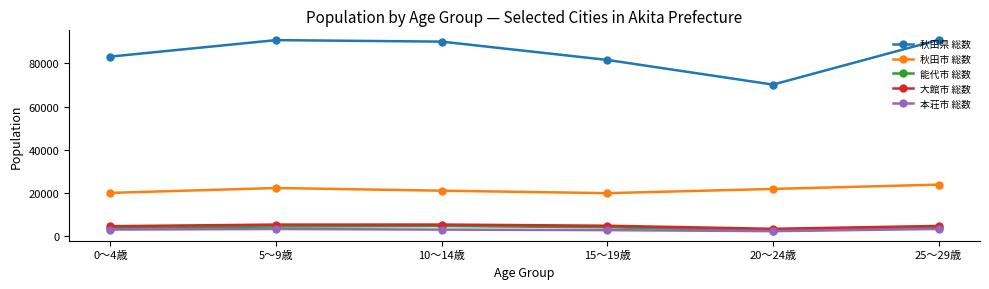

The value of 秋田県 総数 at 15～19歳 is 38947. True or false?

False